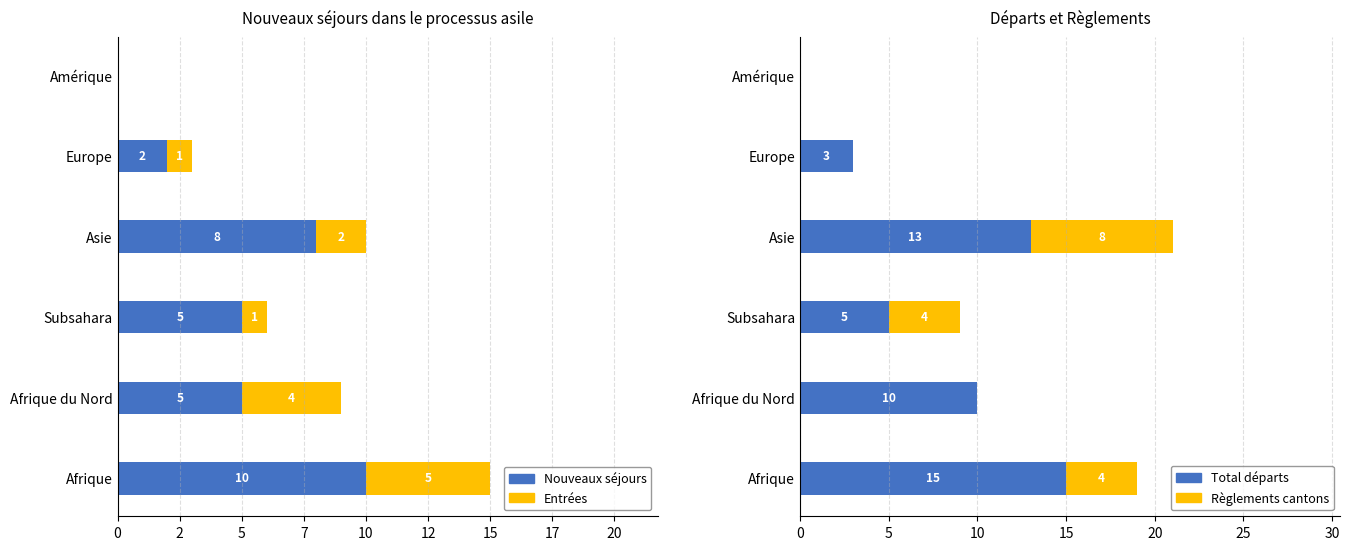

What is the average value of the Règlements cantons series?

3